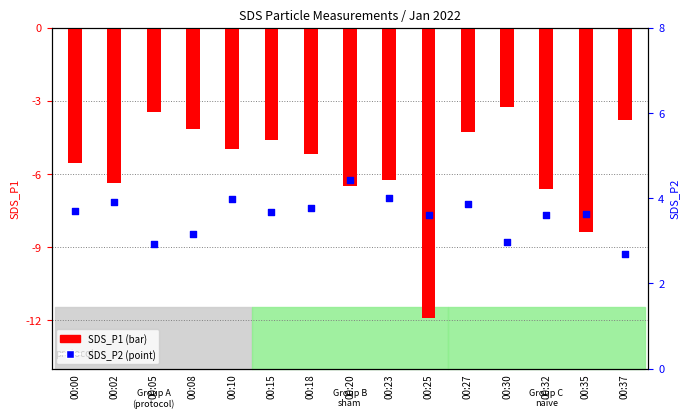

At how many categories does at least one series exceed -1?

15